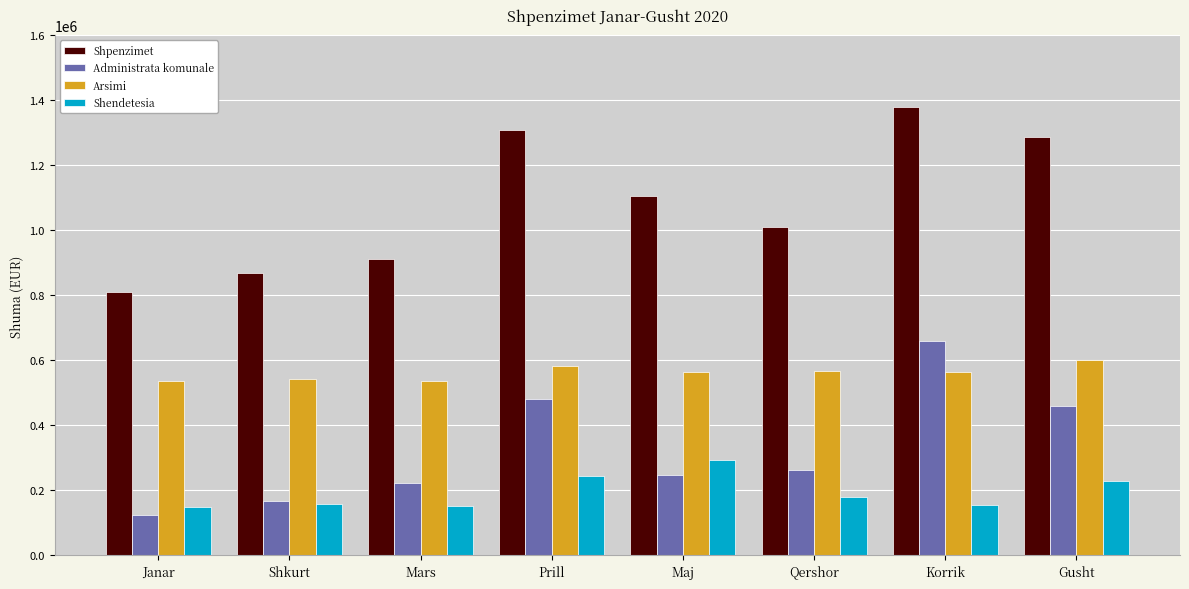

What is the value of the Administrata komunale bar at the 7th from the left?

659817.9